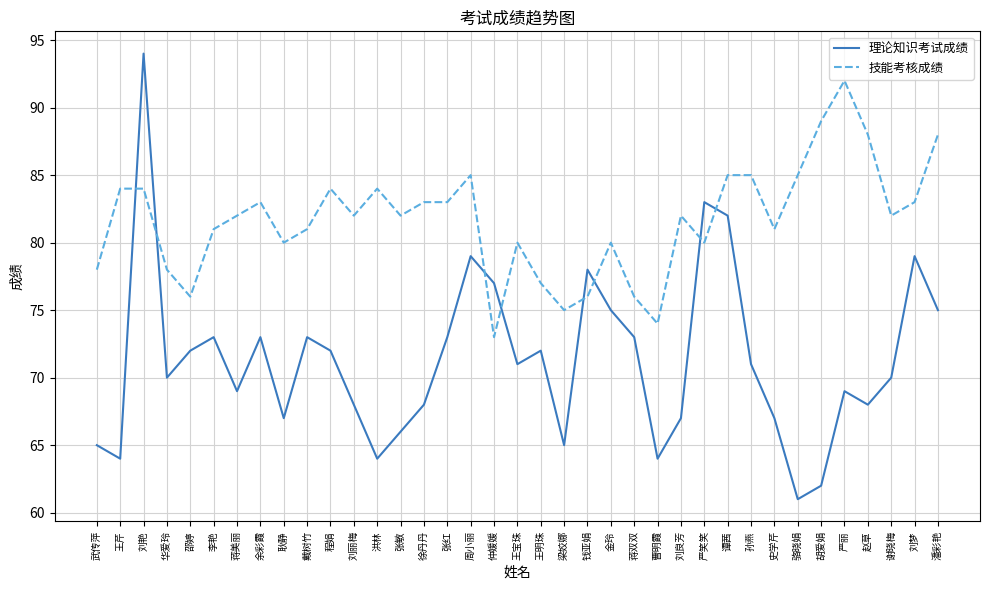

What is the difference between the highest and lowest values at 蒋双双?

3